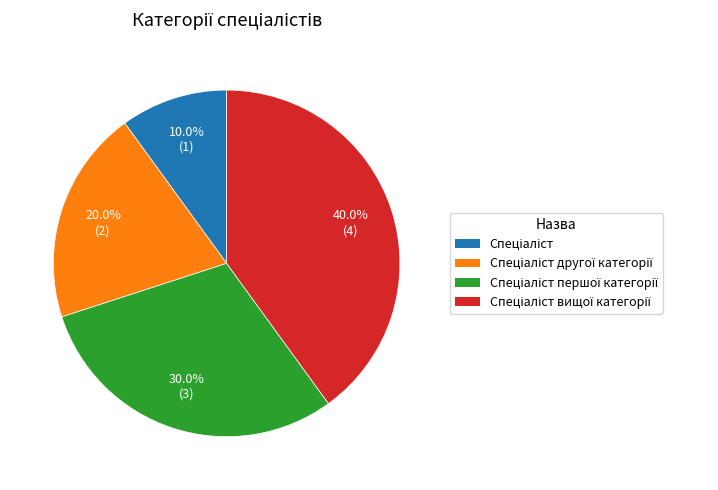

Does any single category account for the majority?

No